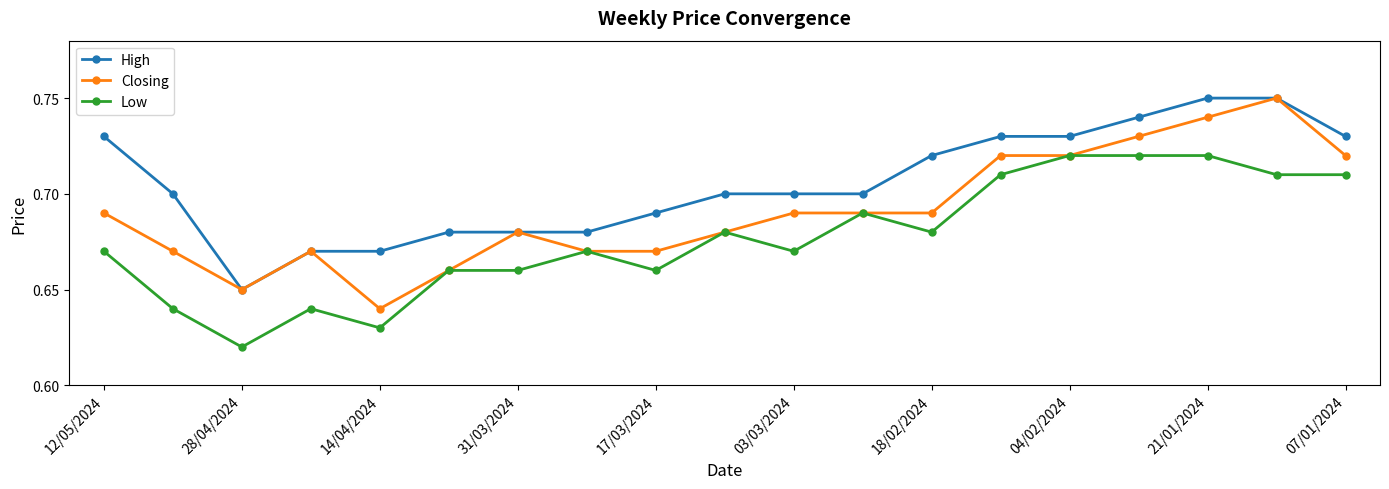

Count the Closing values in the range 0 to 1.

19